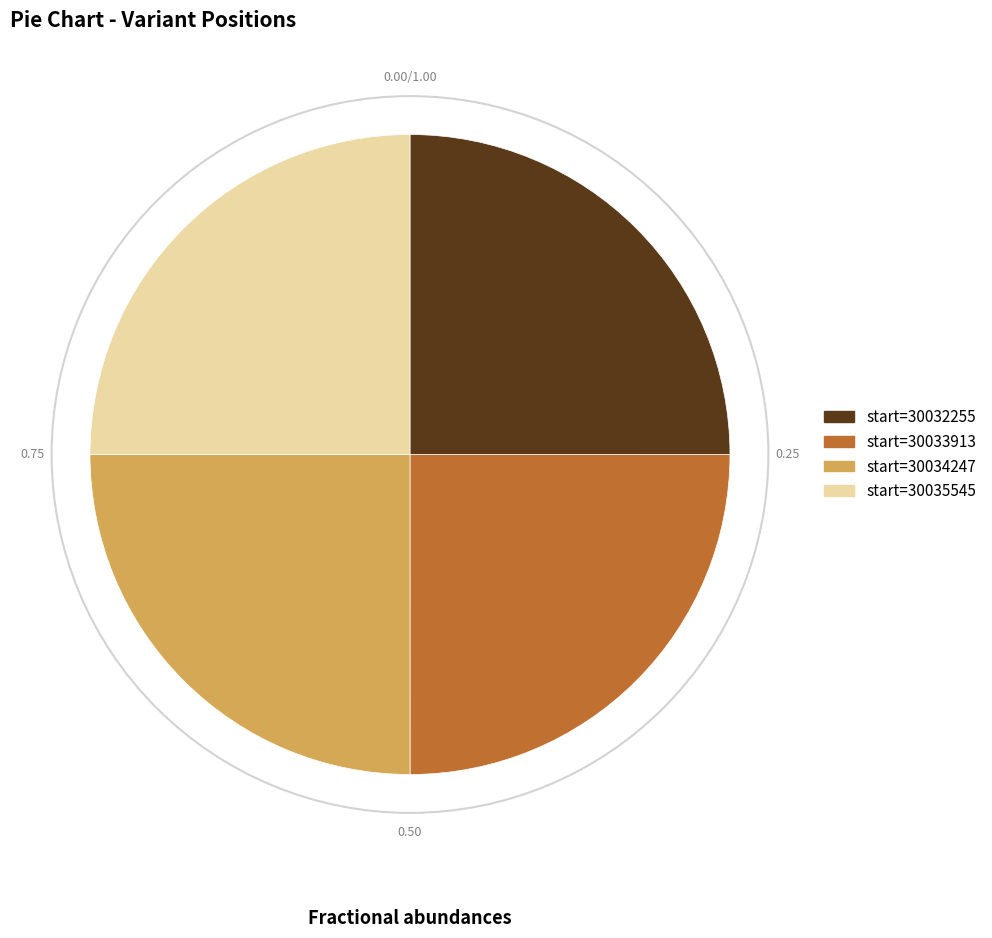

Is there any slice that represents more than half of the pie?

No